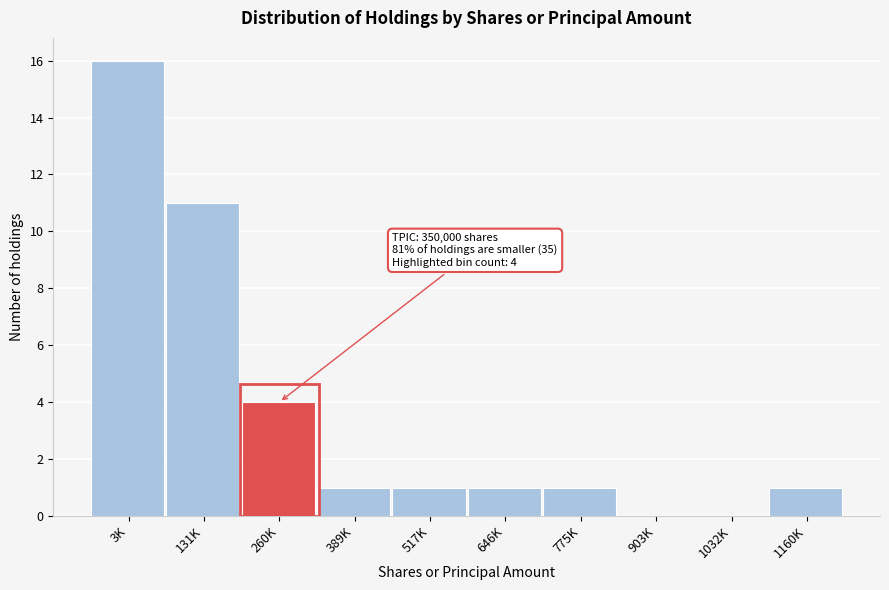

Reading left to right, list all the values displayed in this chart.

3K=16	131K=11	260K=4	389K=1	517K=1	646K=1	775K=1	903K=0	1032K=0	1160K=1